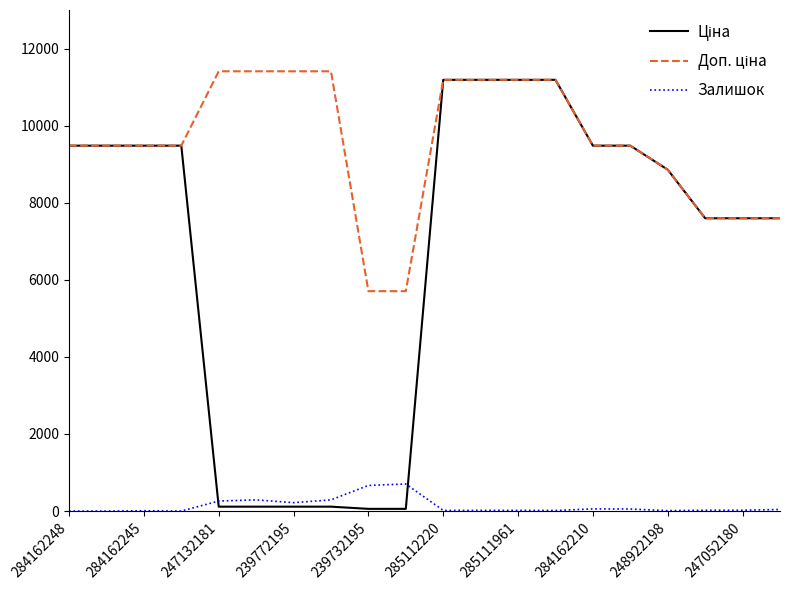

What is the maximum value shown in the chart?

11410.0